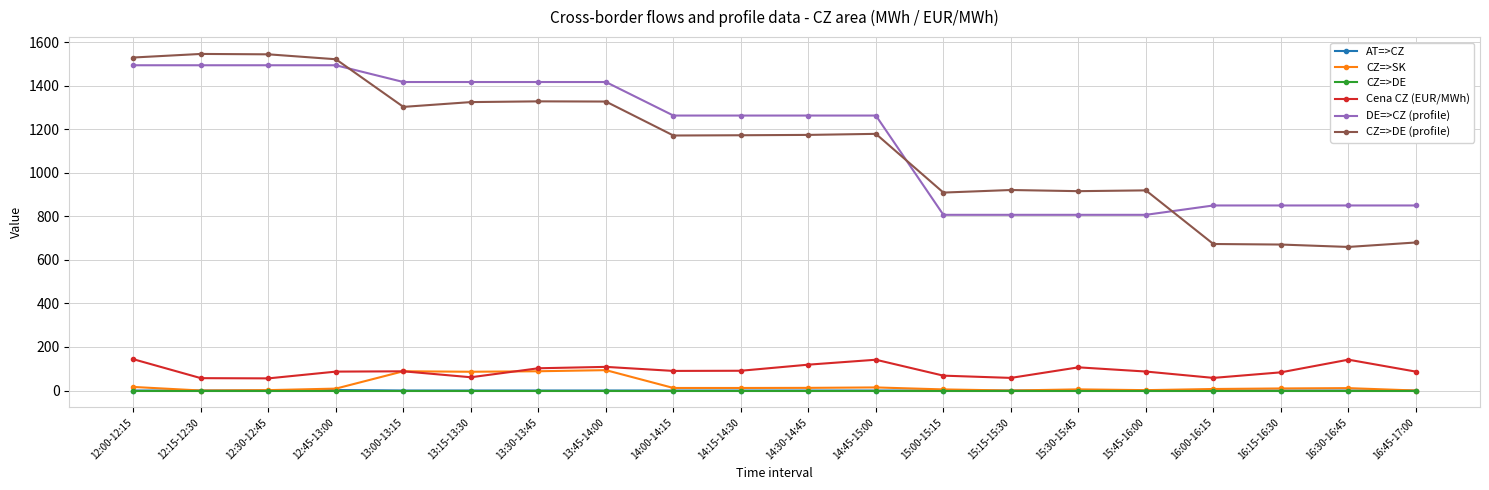

The value of AT=>CZ at 12:00-12:15 is 0.0. True or false?

True